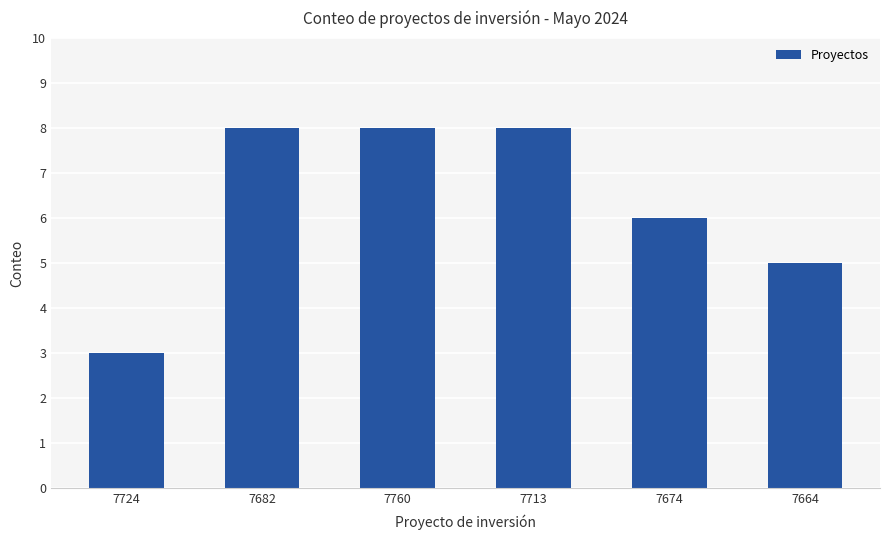

Count the number of data series in this chart.

1